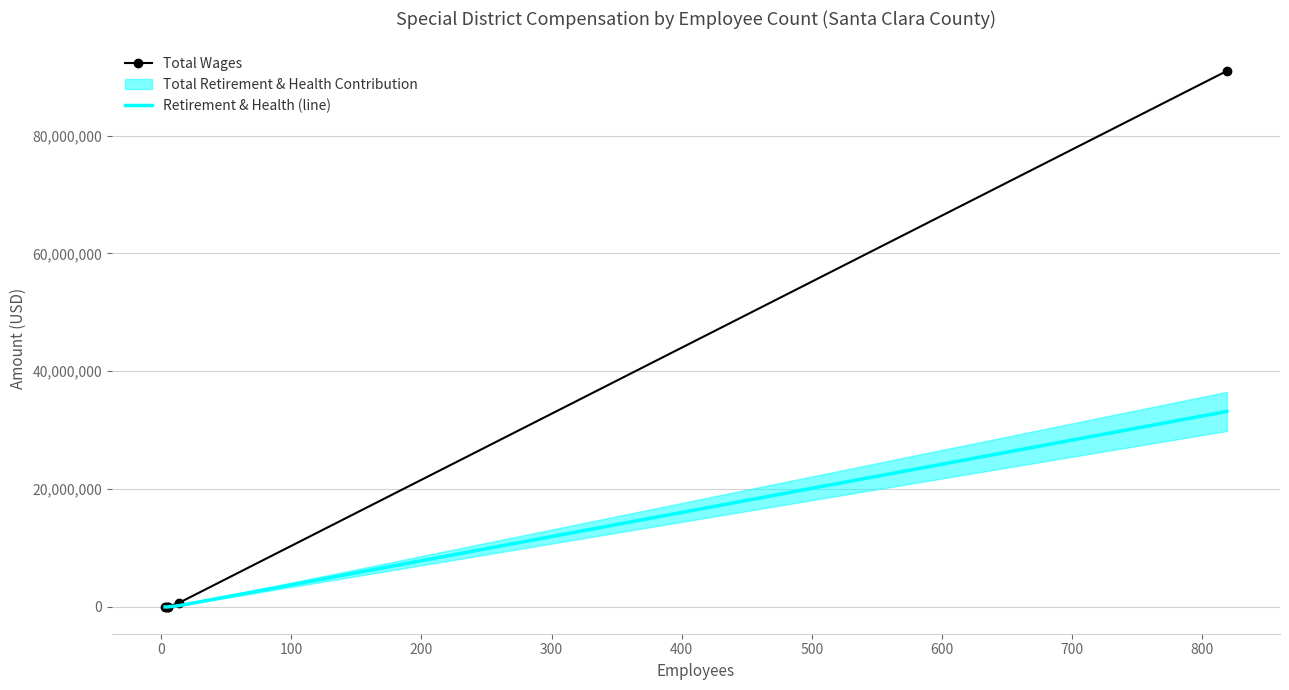

How many data points in Retirement & Health (line) are above 0?

2